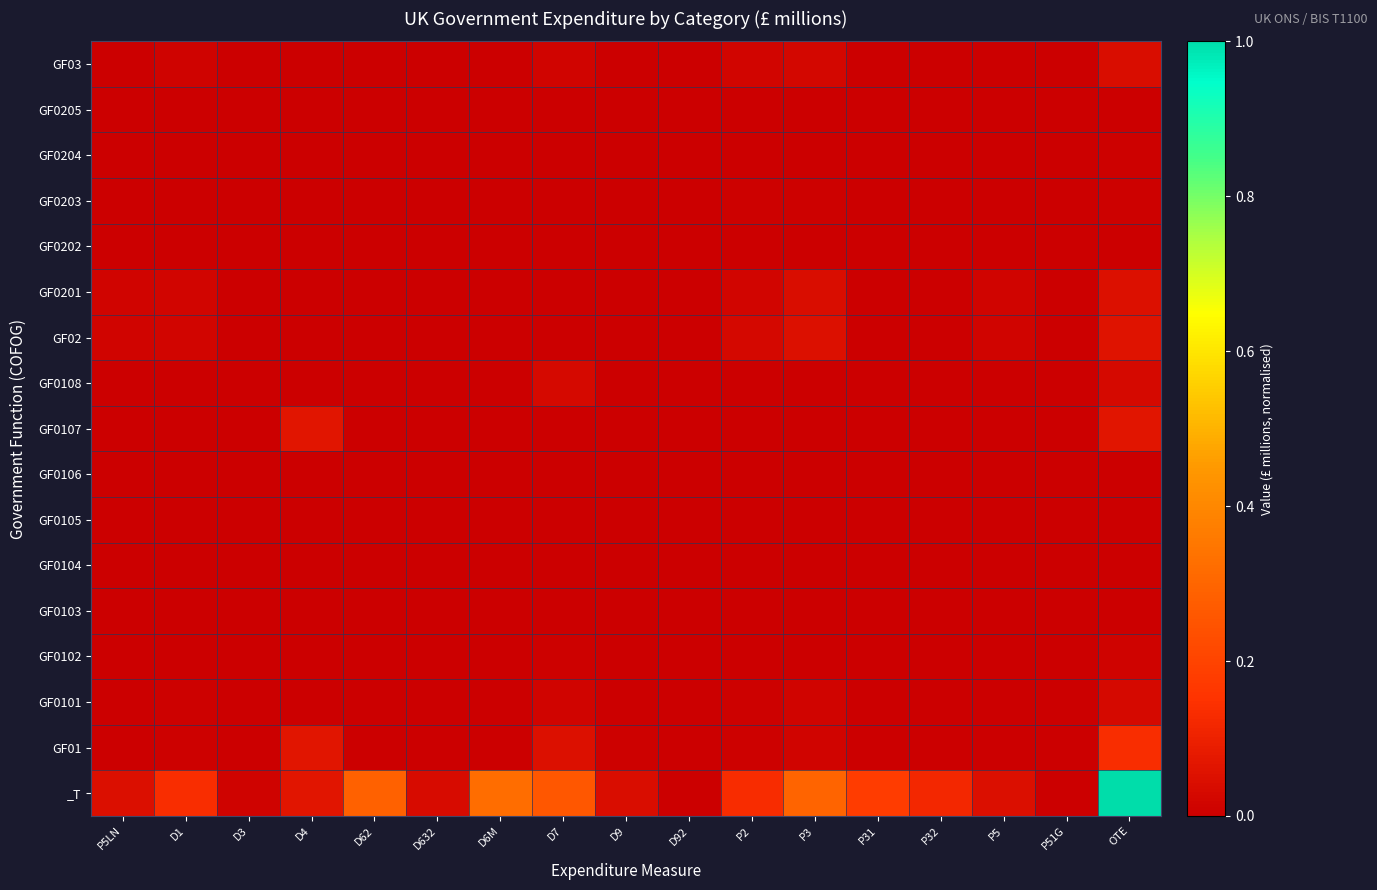

At how many categories does at least one series exceed 0?

15